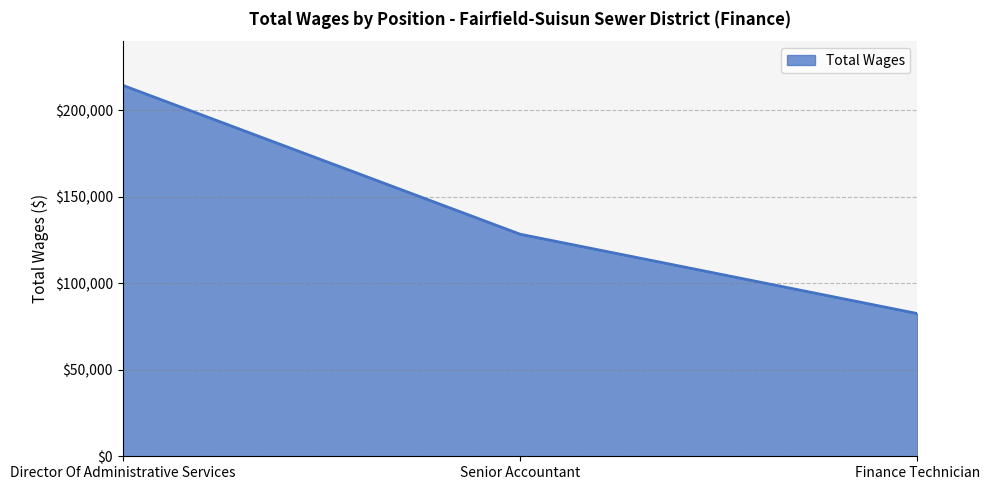

How many lines are shown in the chart?

1